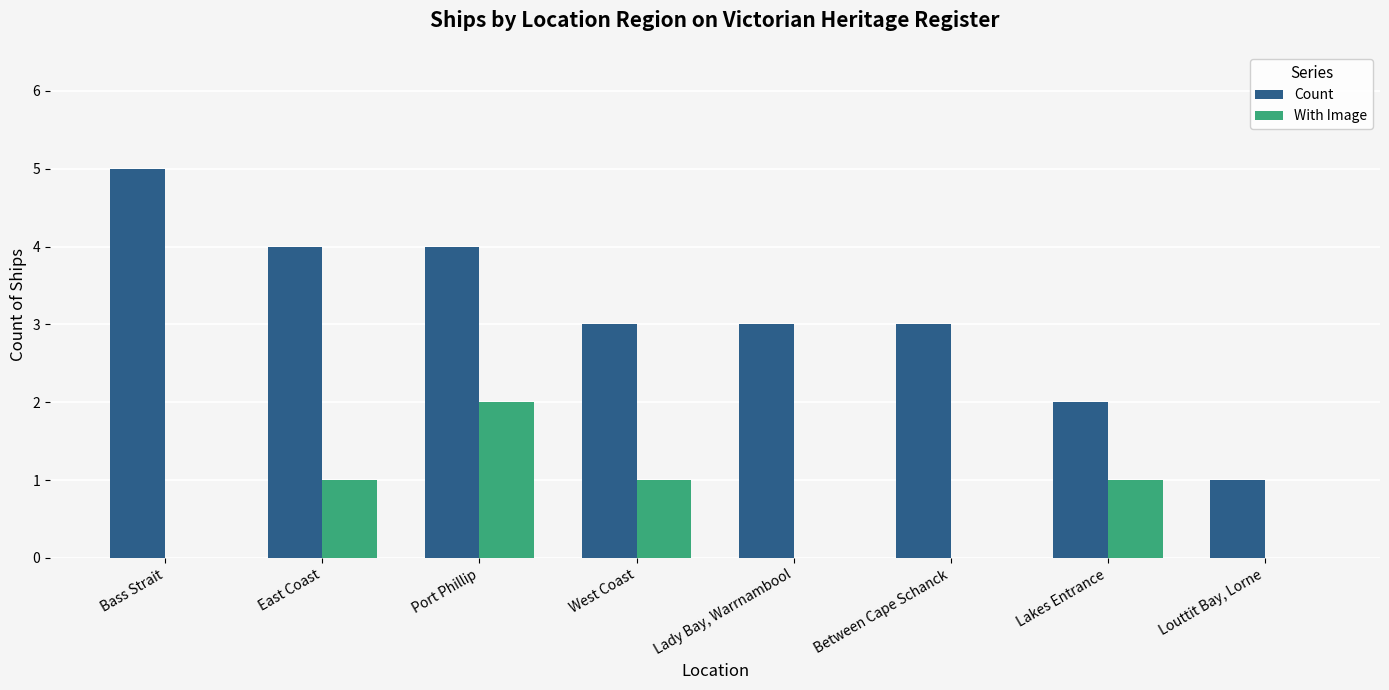

Which series has the largest range (max minus min)?

Count